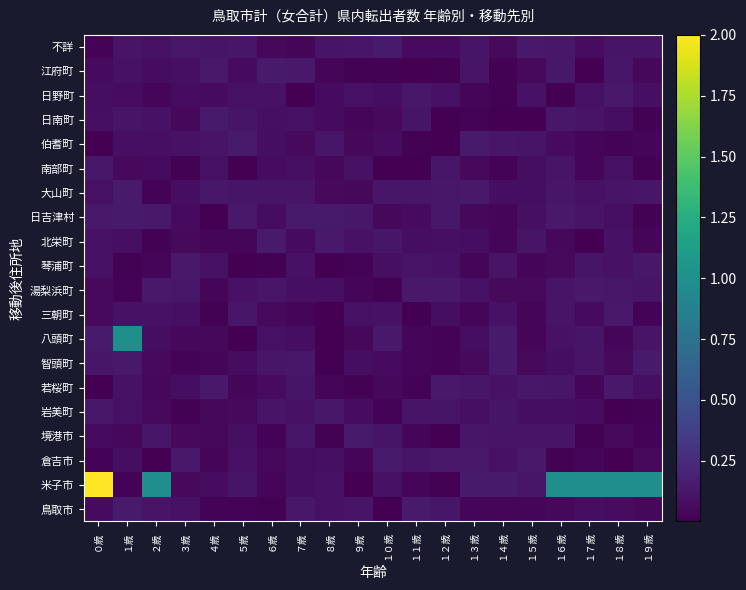

At which category does the chart reach its minimum across all series?

８歳